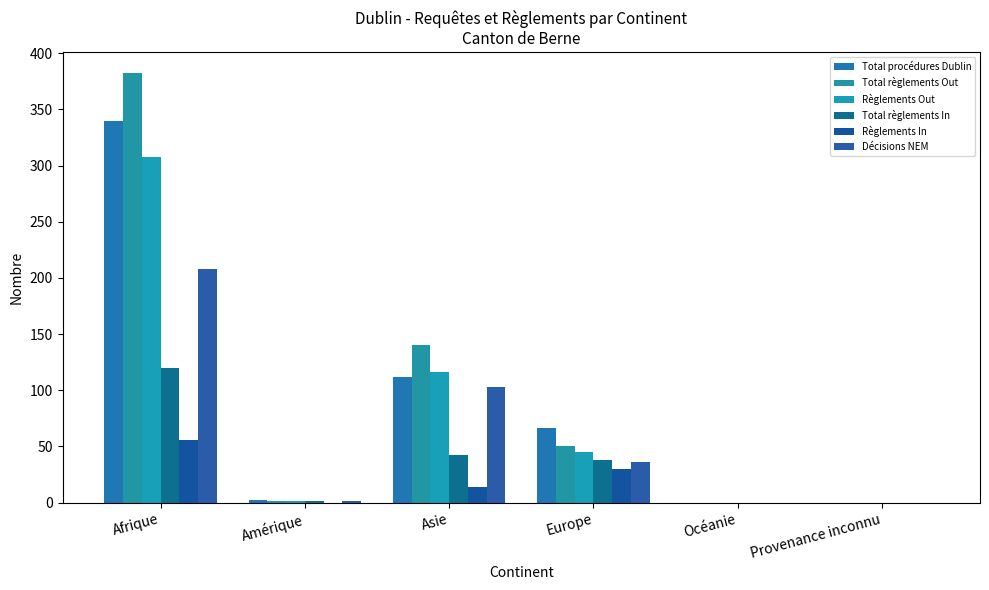

Count the Règlements In values in the range 0 to 30.

5